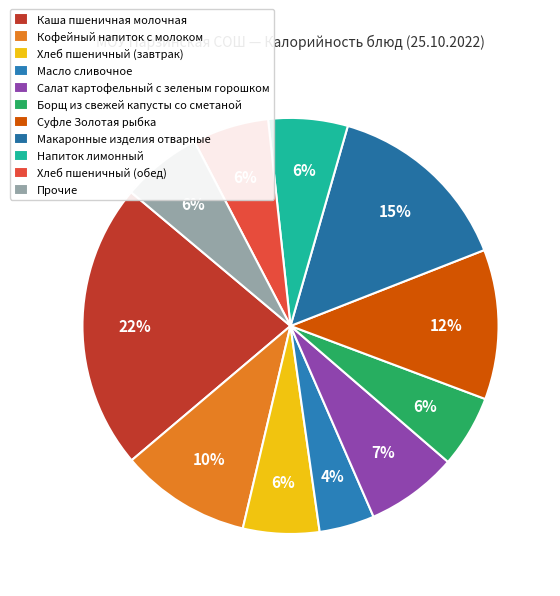

Do Напиток лимонный and Хлеб пшеничный (обед) together represent more than half of the pie?

No